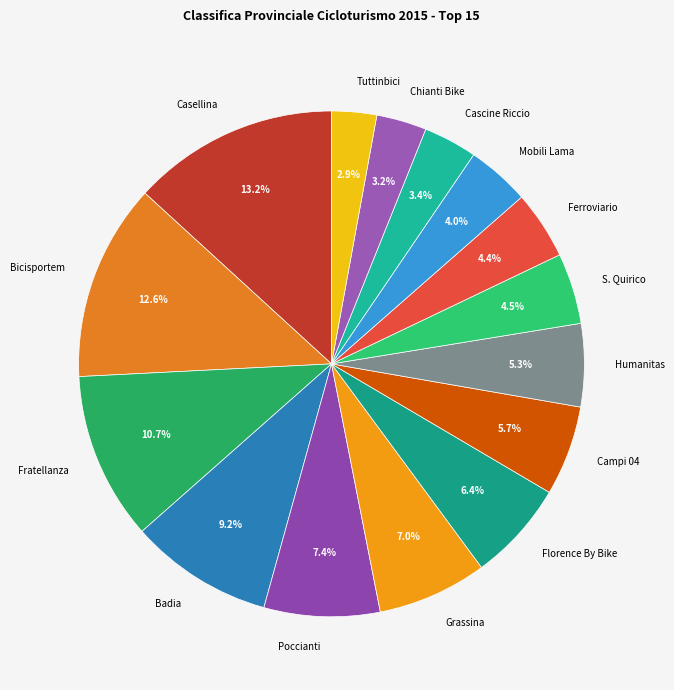

Does any single category account for the majority?

No